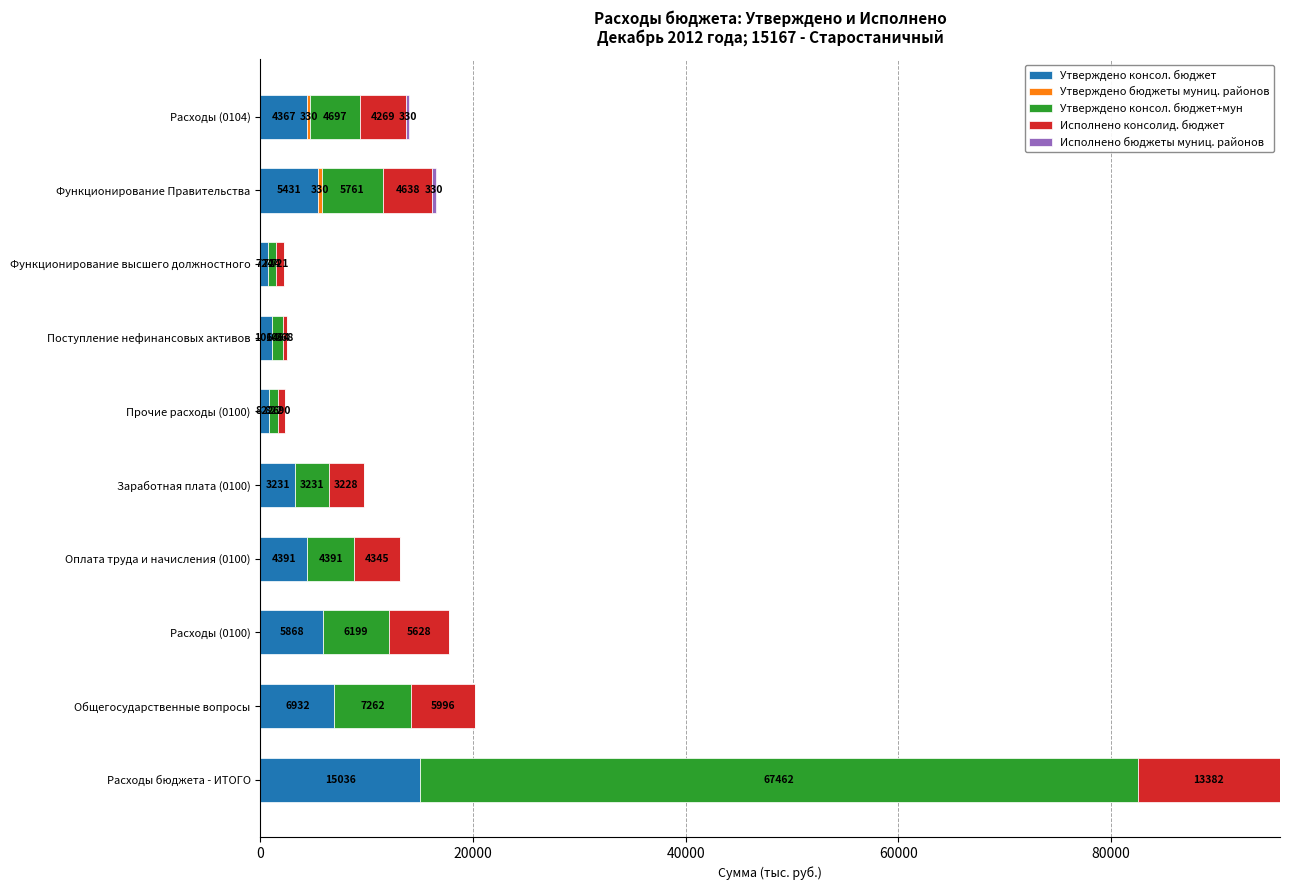

What is the sum of the Утверждено консол. бюджет values at Функционирование высшего должностного and Заработная плата (0100)?

3955.0